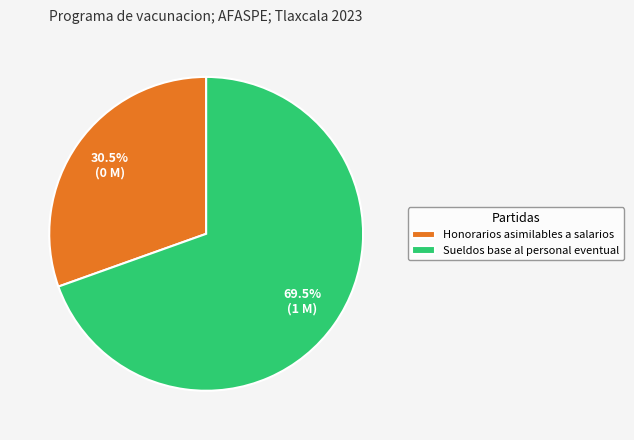

What is the ratio of the value at Honorarios asimilables a salarios to the value at Sueldos base al personal eventual?

0.4